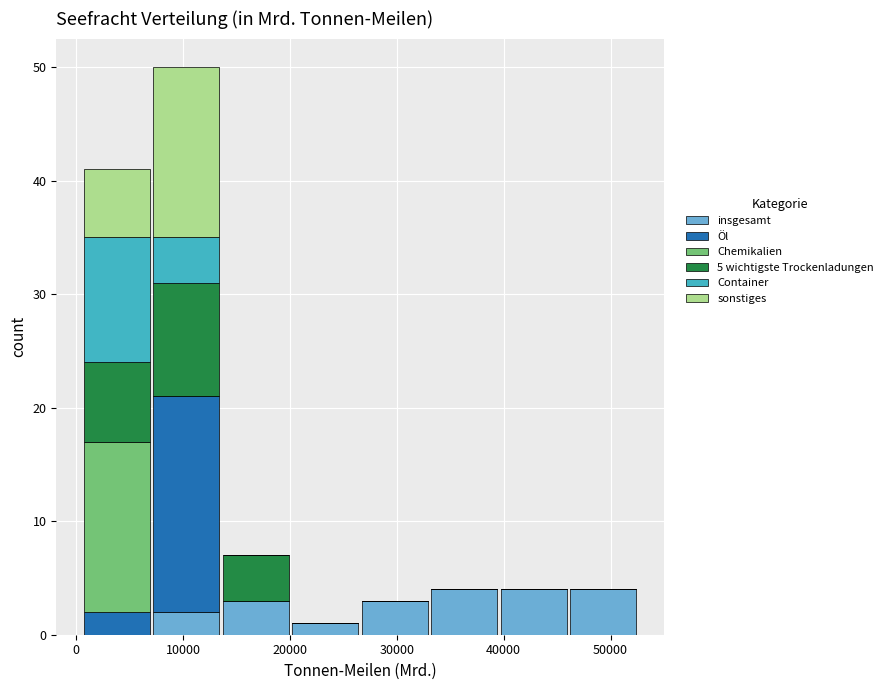

What is the total height of the stacked bar covering 7000 to 14000 on the x-axis? Neither the bar edges nor the heights are printed on the chart, so give them approximately, as read against the axes.

50